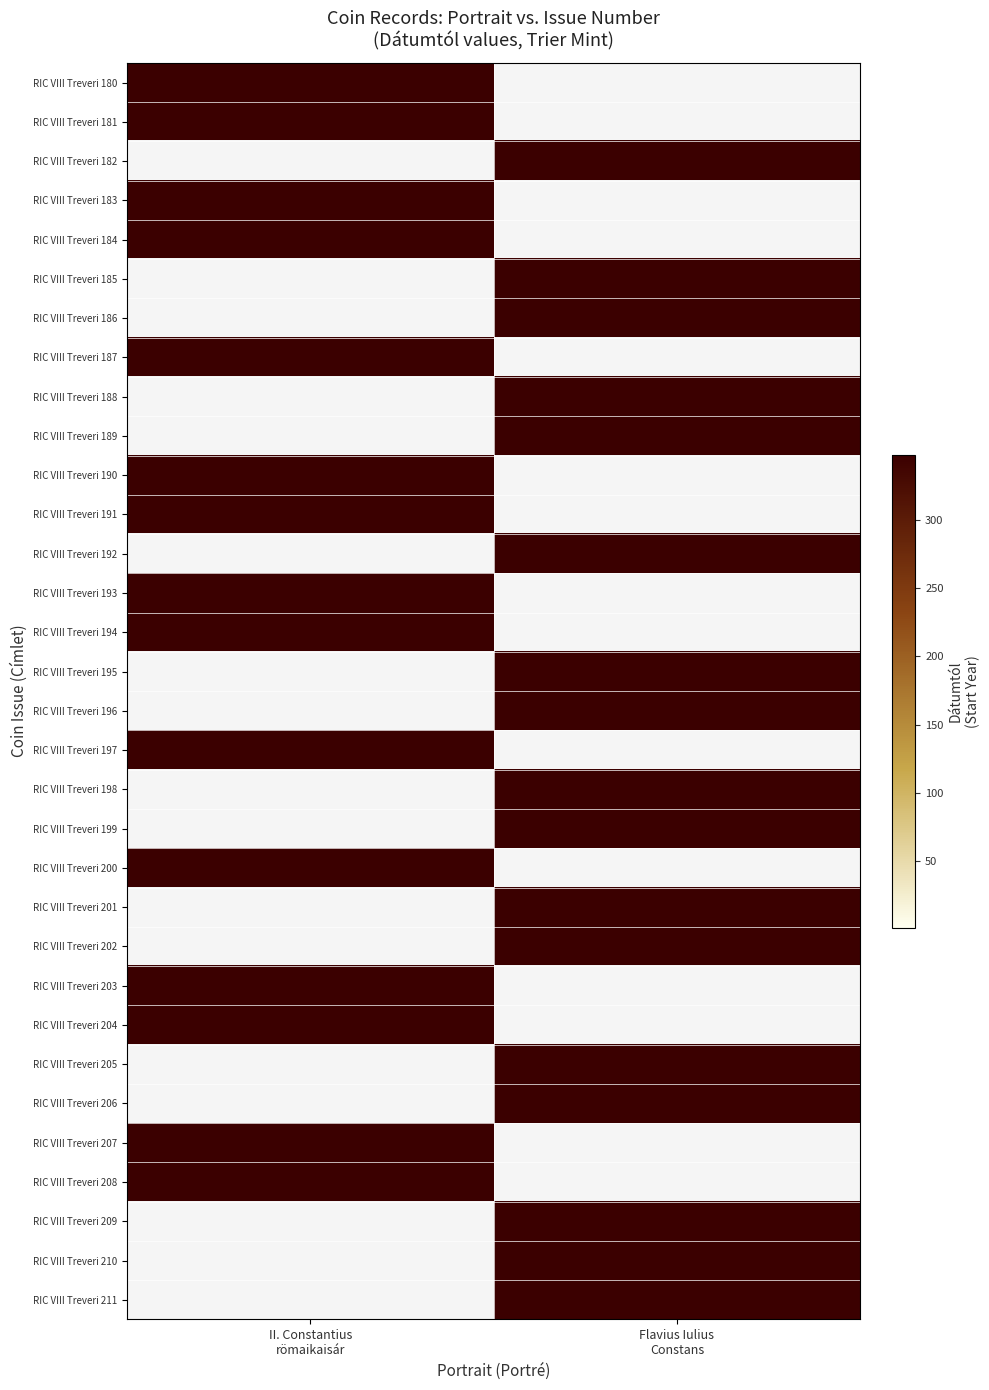

At how many categories does at least one series exceed 253?

2